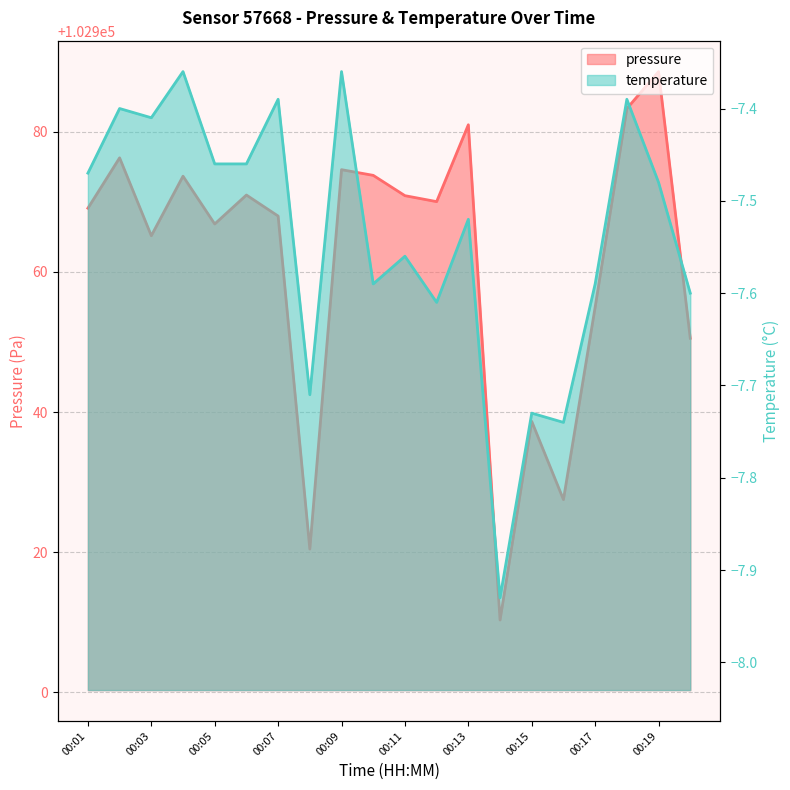

The value of temperature at 00:06 is -7.5. True or false?

True